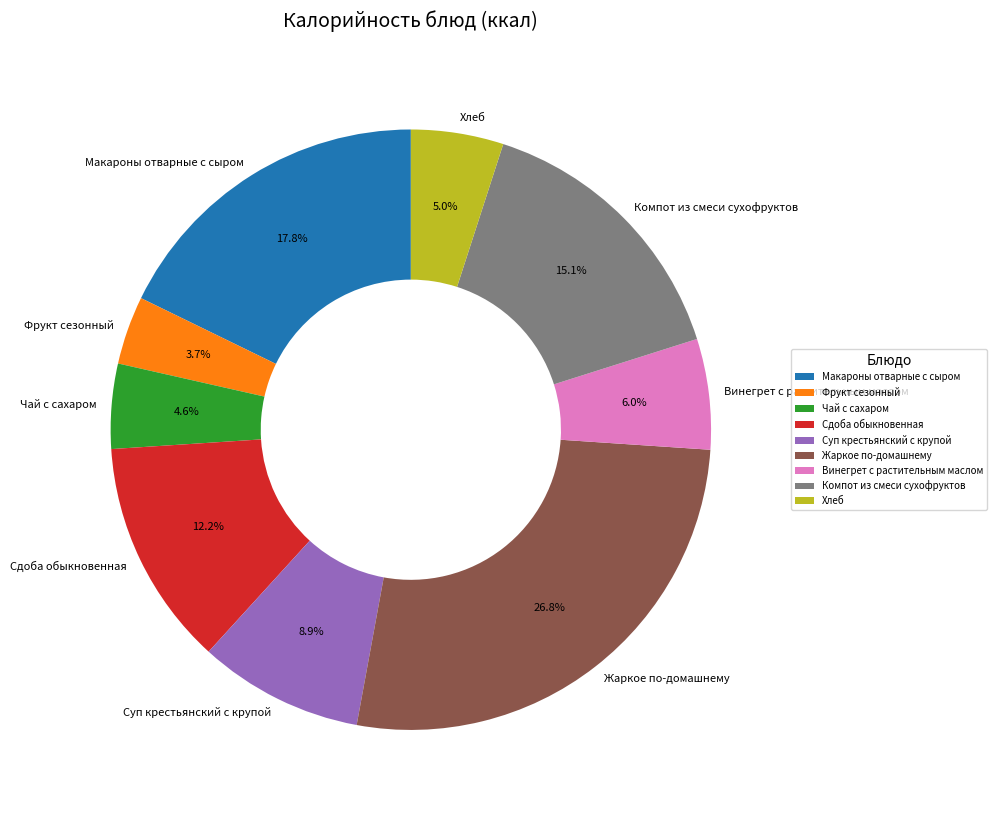

How many segments does this pie chart have?

9